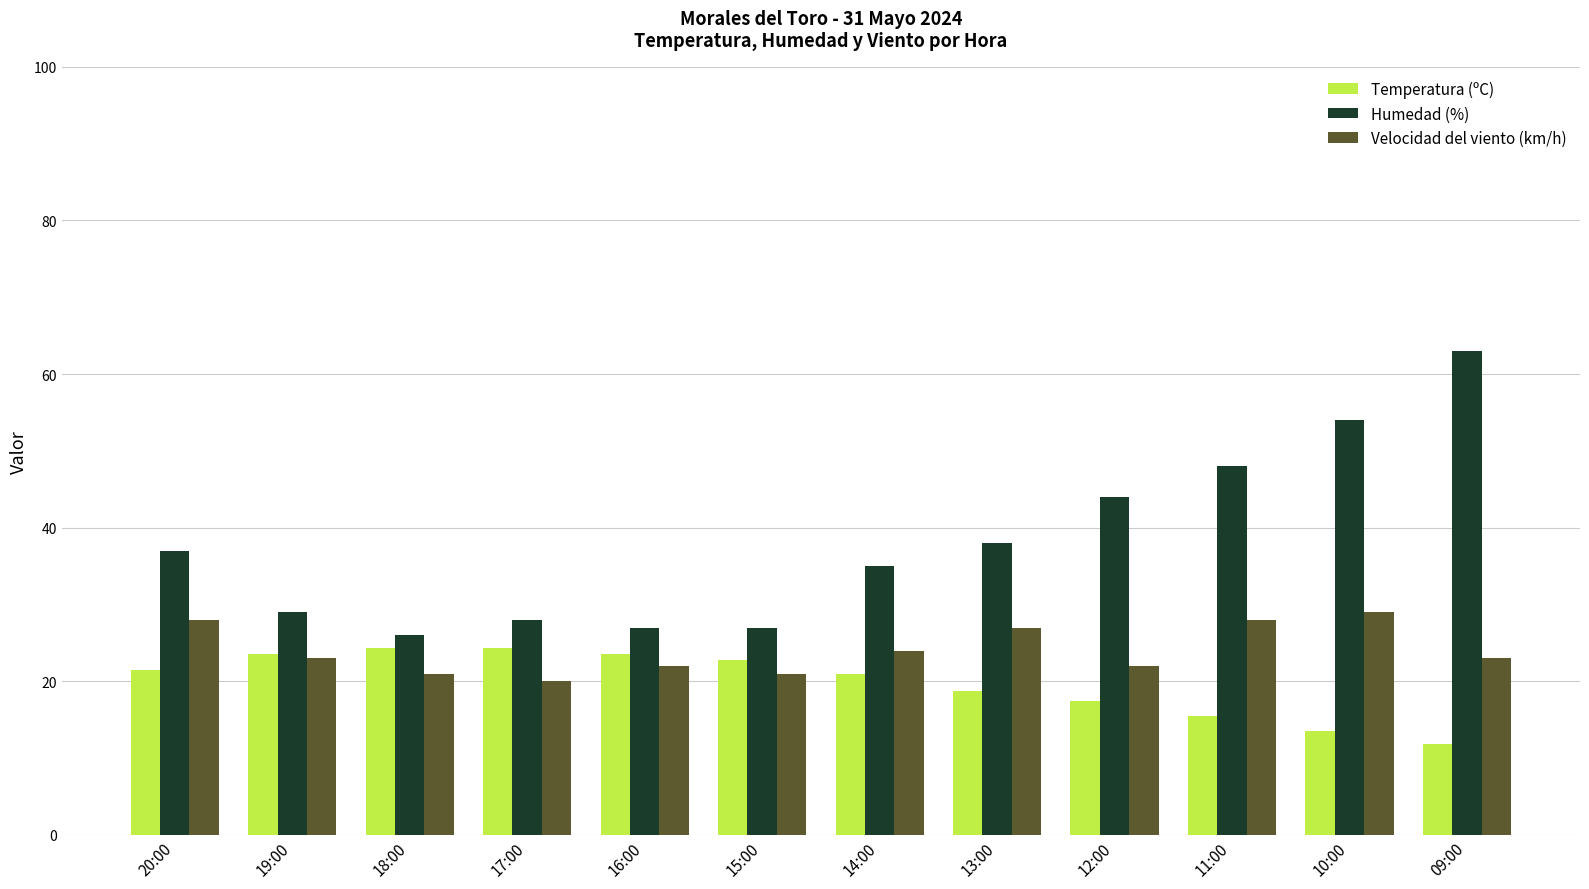

What is the minimum value shown in the chart?

11.9